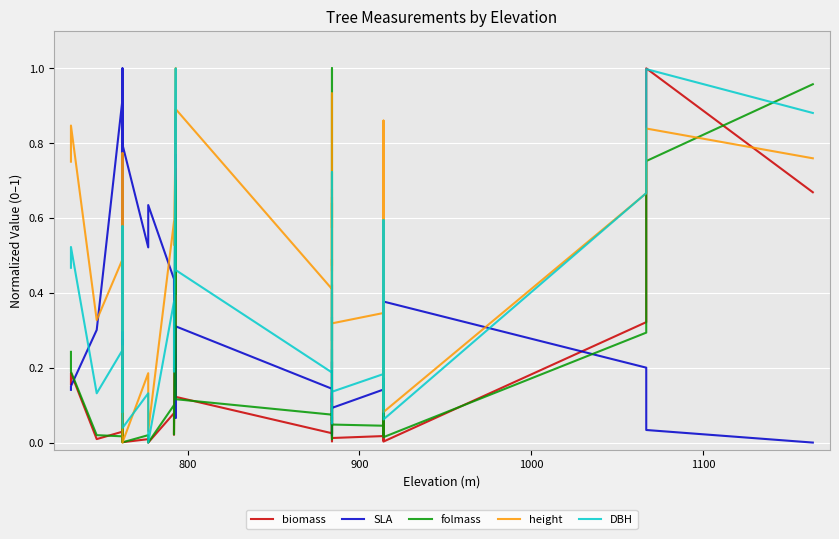

Is it true that SLA equals 0.1 at 20?

False